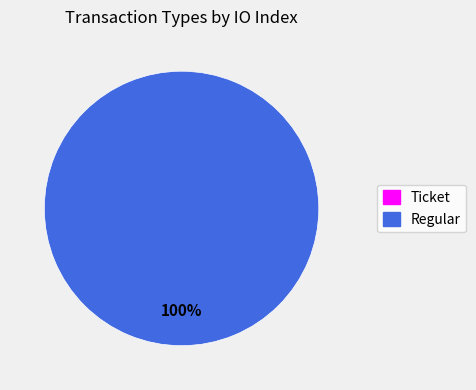

How much of the chart is everything except Ticket?

100.0%